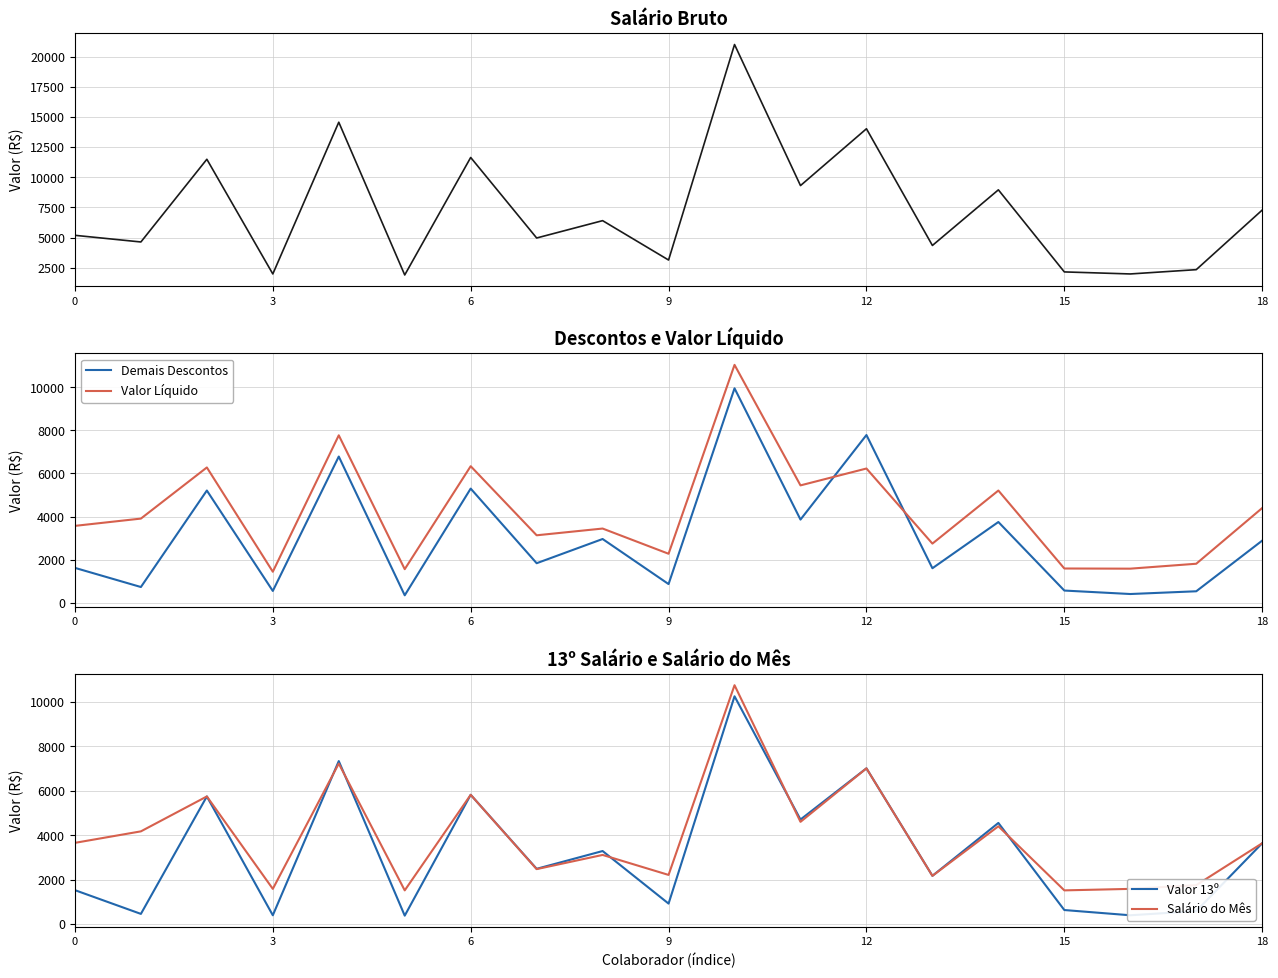

True or false: Valor Líquido and Demais Descontos cross at least once.

True